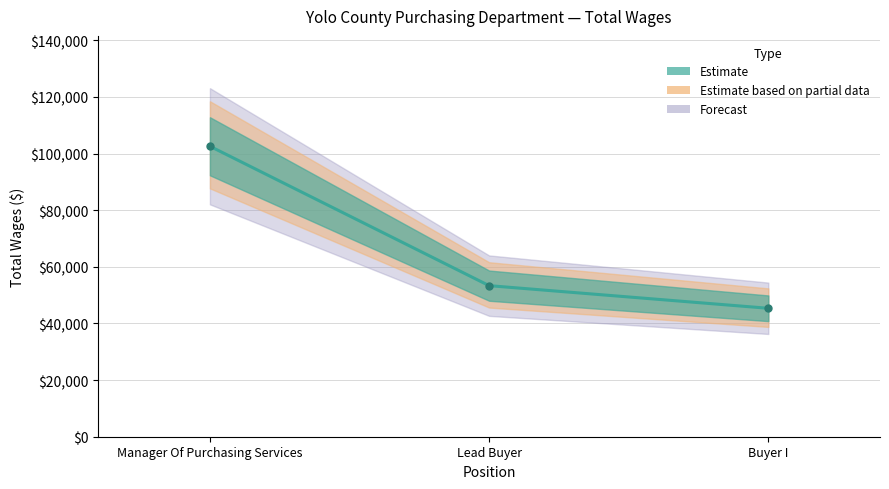

What is the change in value from Manager Of Purchasing Services to Lead Buyer?

-49234